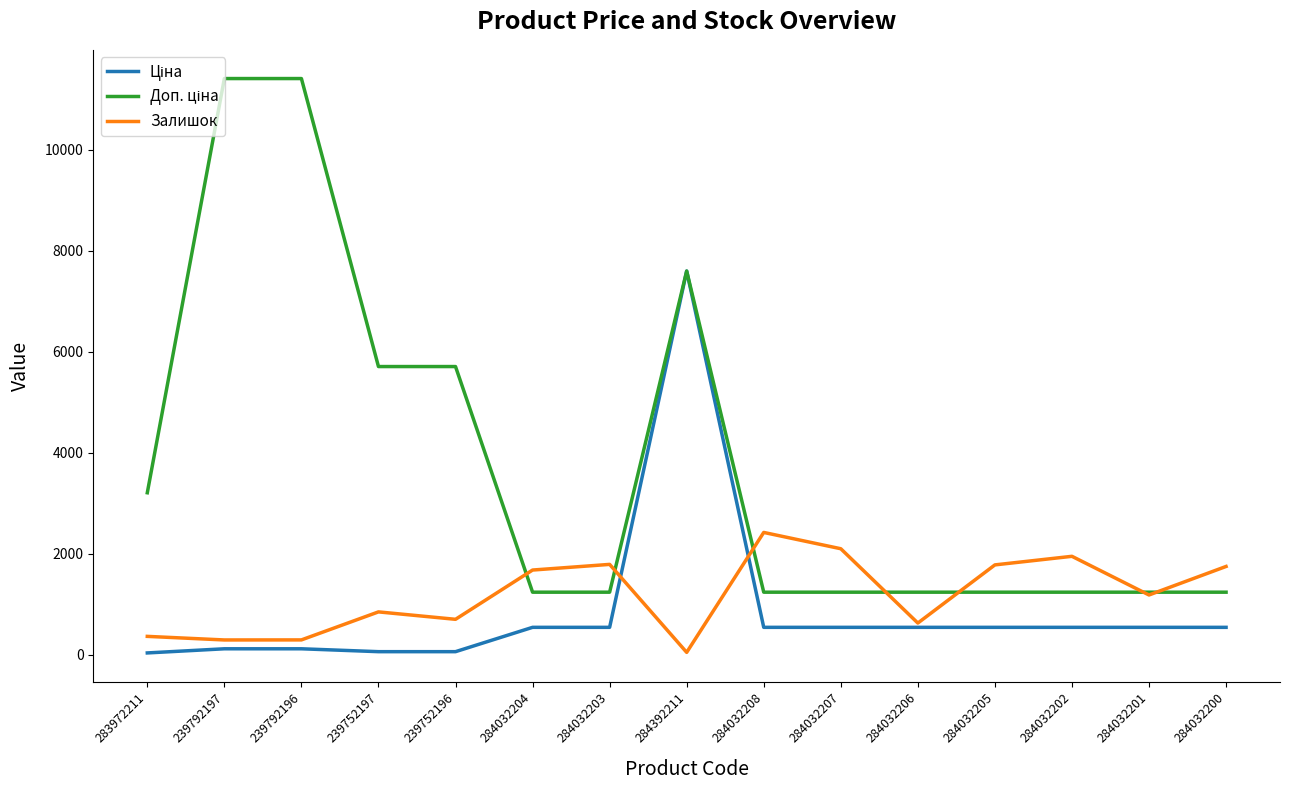

The value of Залишок at 284032202 is 1946.0. True or false?

True